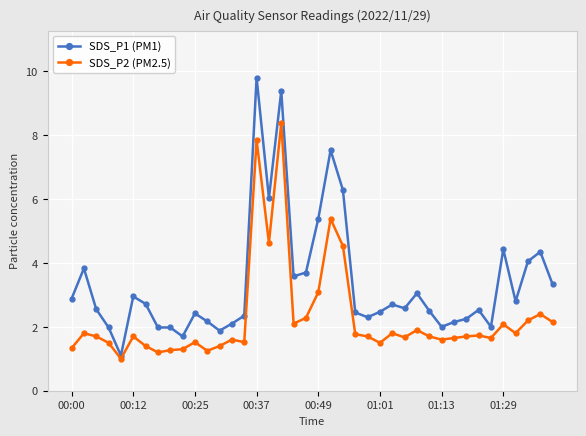

What is the maximum value shown in the chart?

9.8